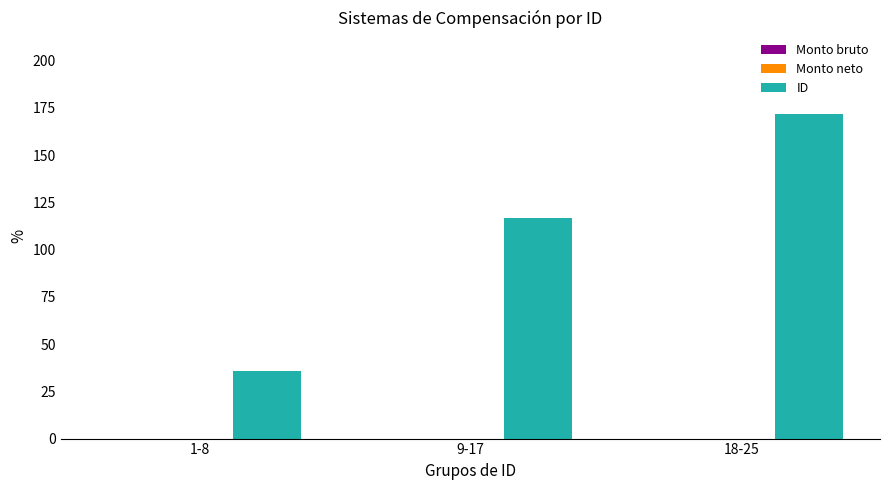

Between 1-8 and 9-17, which is larger?

9-17